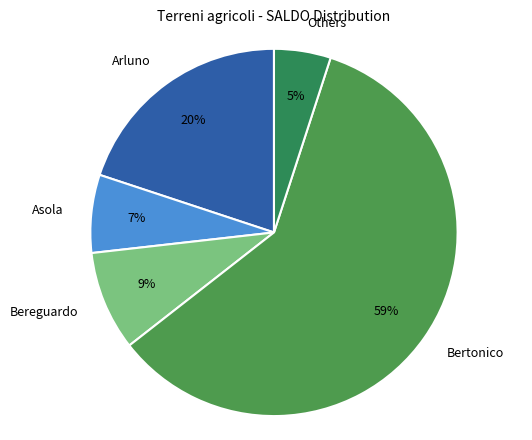

Which has a higher value, Arluno or Bereguardo?

Arluno